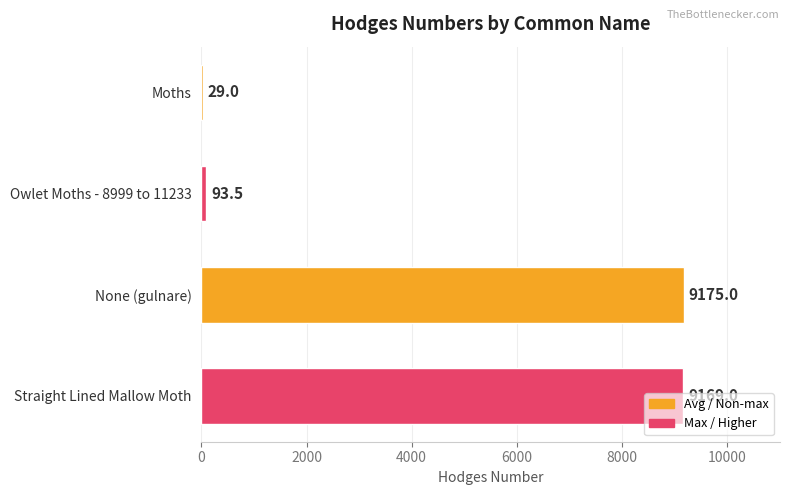

Are the bars horizontal?

Yes